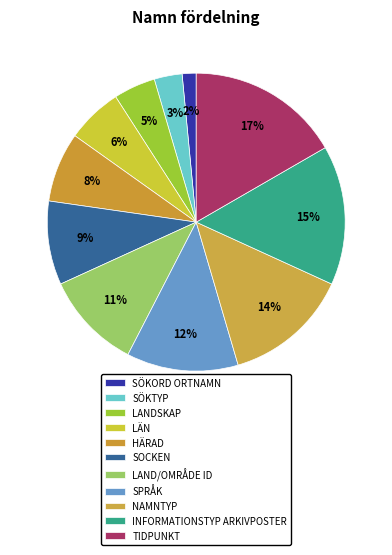

Count the number of slices in the pie.

11